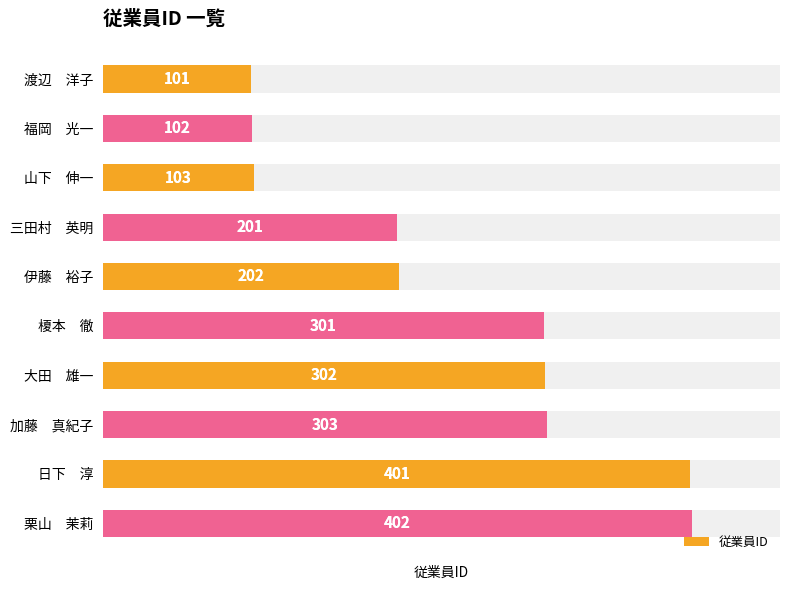

Count the number of values greater than 301.

4